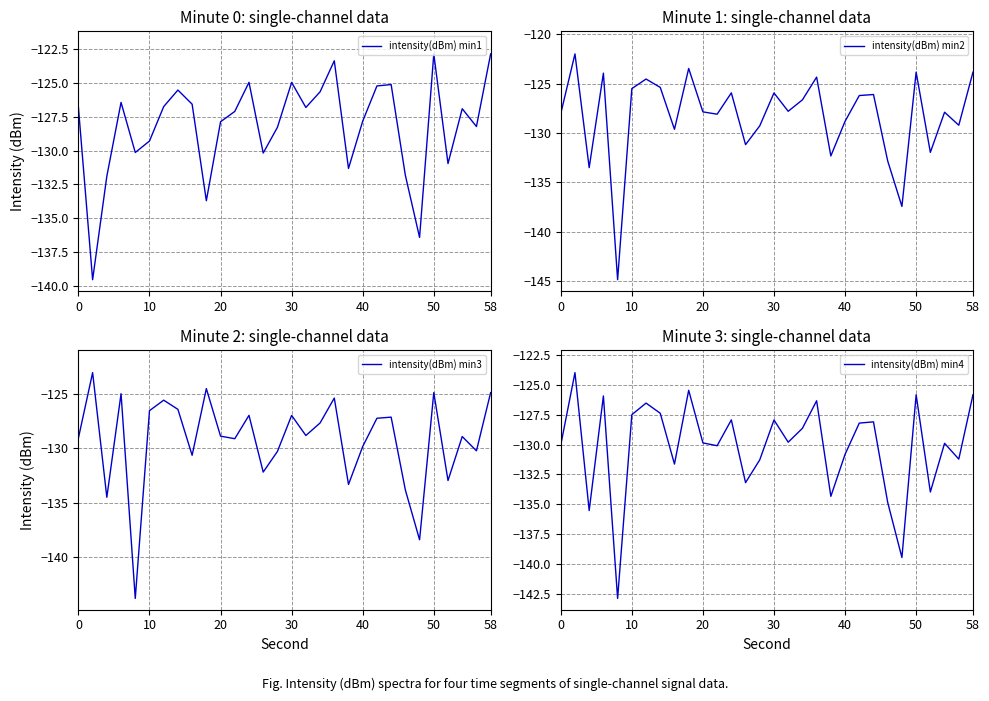

The value of intensity(dBm) min1 at 58 is -209.6. True or false?

False